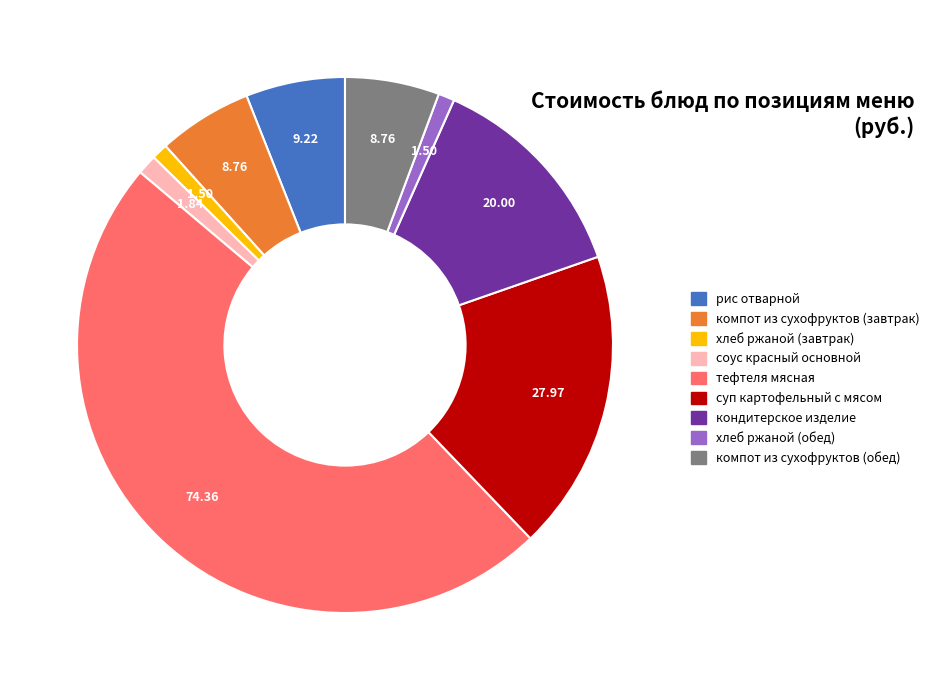

What is the ratio of the value at тефтеля мясная to the value at кондитерское изделие?

3.7